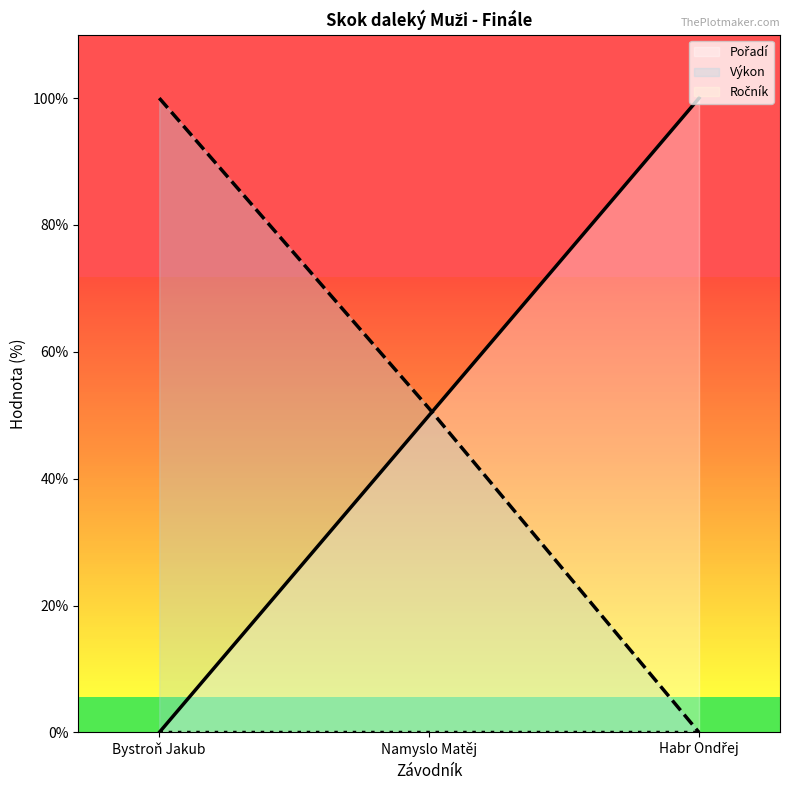

What is the label of the 1st point from the left?

Bystroň Jakub